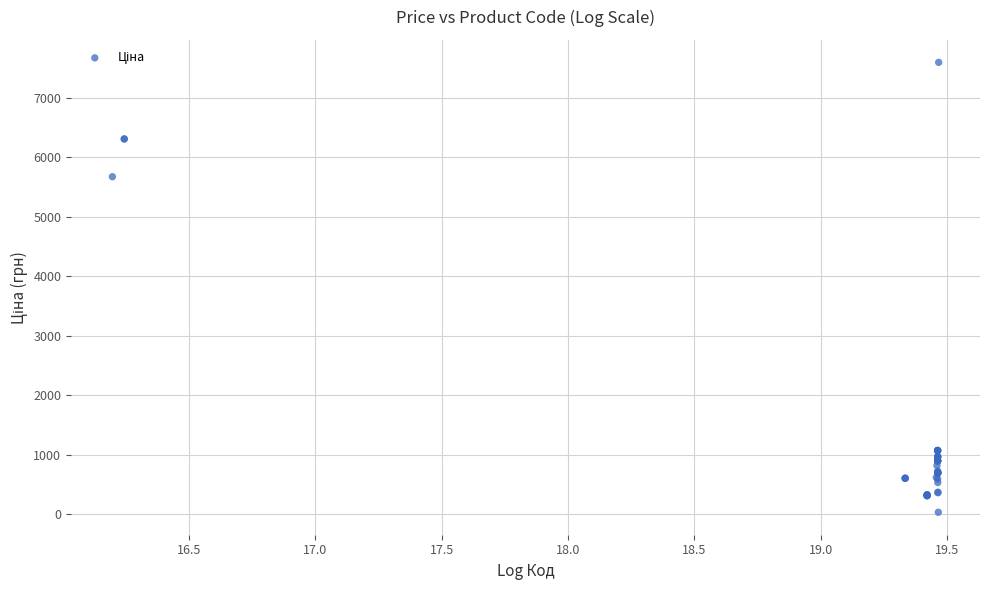

What Y value in the scatter plot is closest to 3814?

5673.8